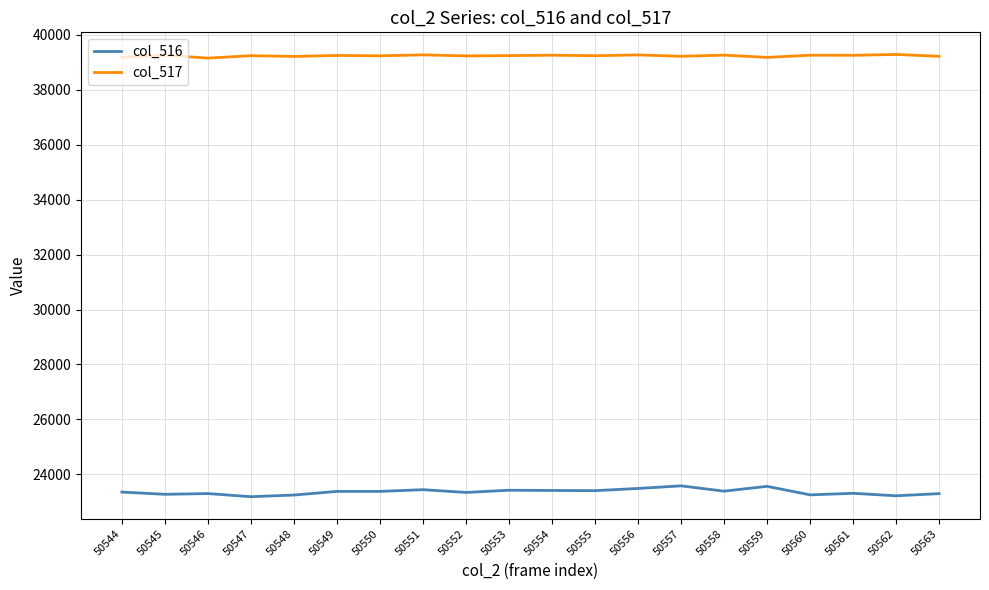

How many series are shown in this chart?

2